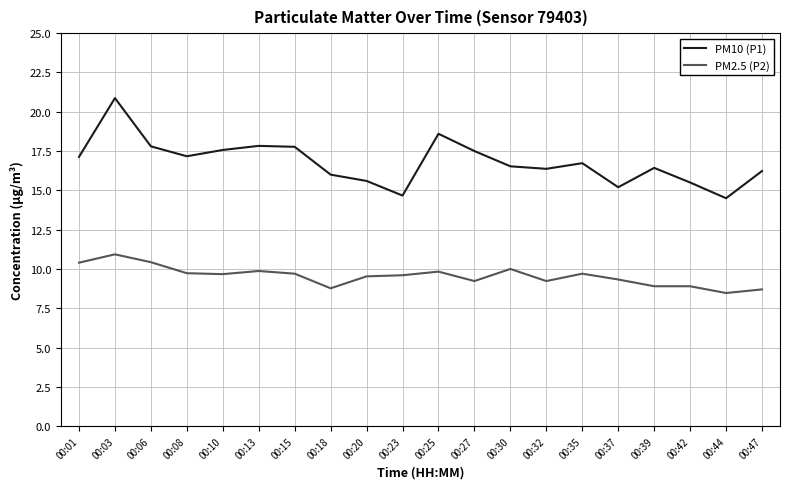

Is the value of PM2.5 (P2) at 00:18 greater than the value of PM10 (P1) at 00:10?

No